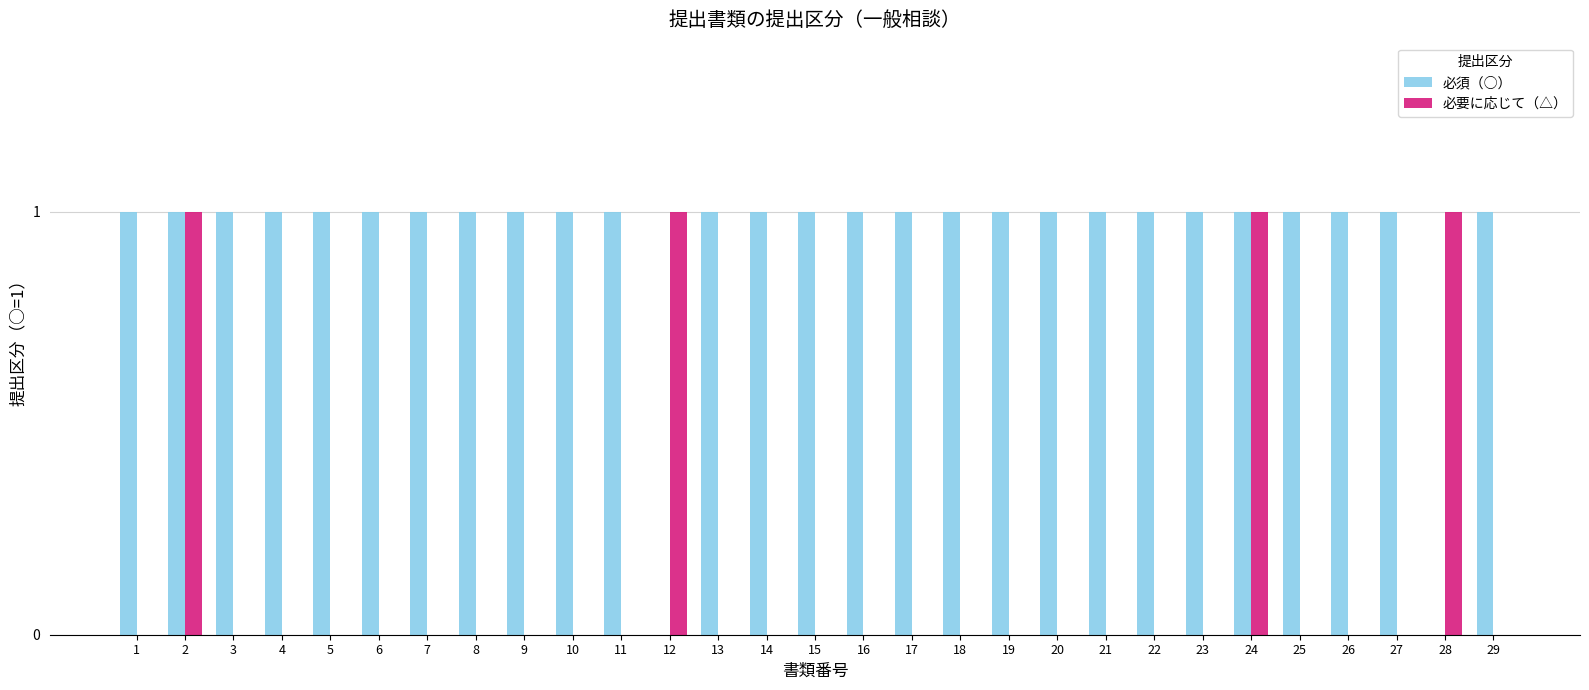

What are all the series names shown in the legend?

必須（○）, 必要に応じて（△）